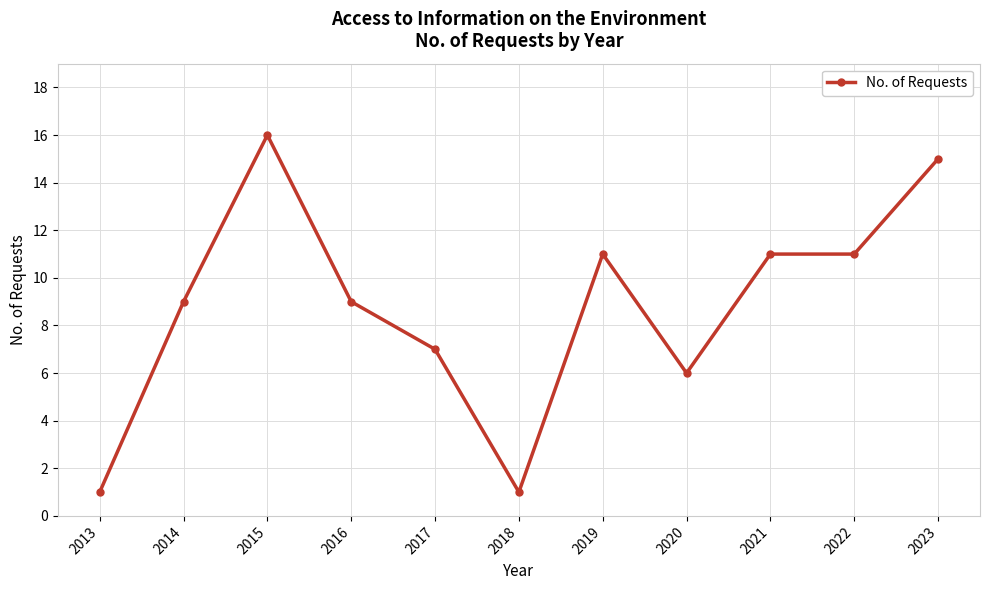

What is the maximum value shown in the chart?

16